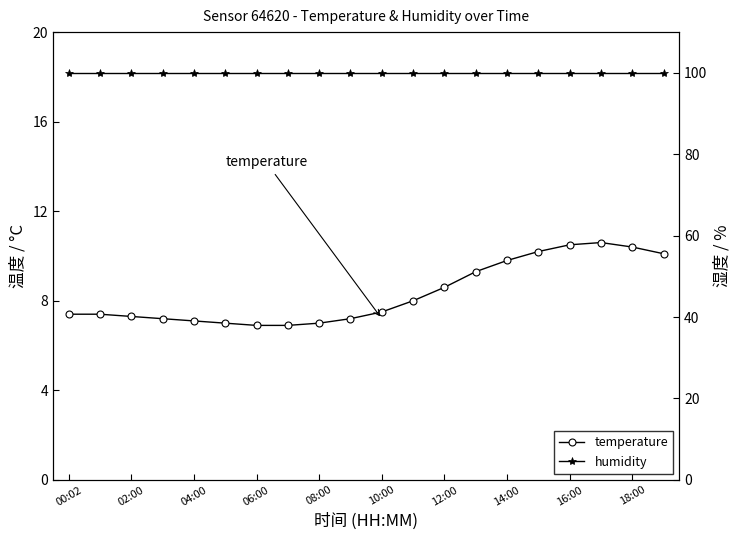

Read the temperature value at 13.

9.3